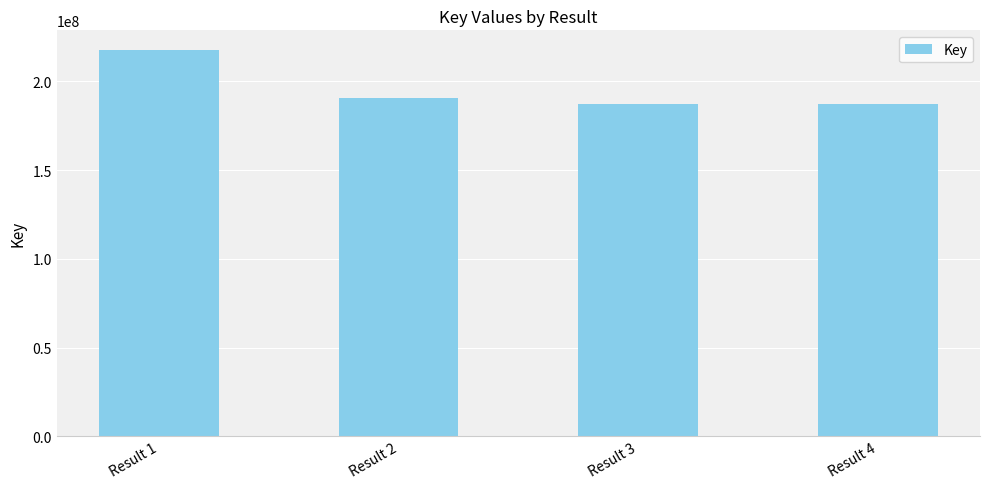

What is the value of the 4th bar from the left?

187357409